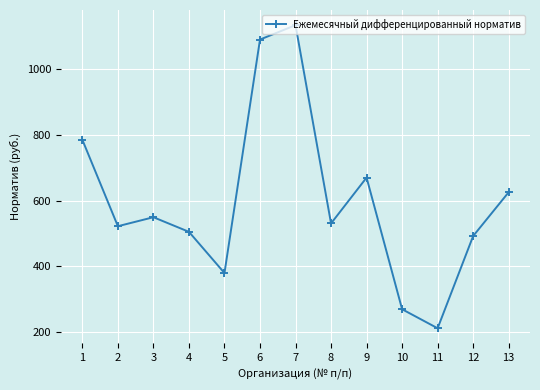

How many categories are shown in the chart?

13